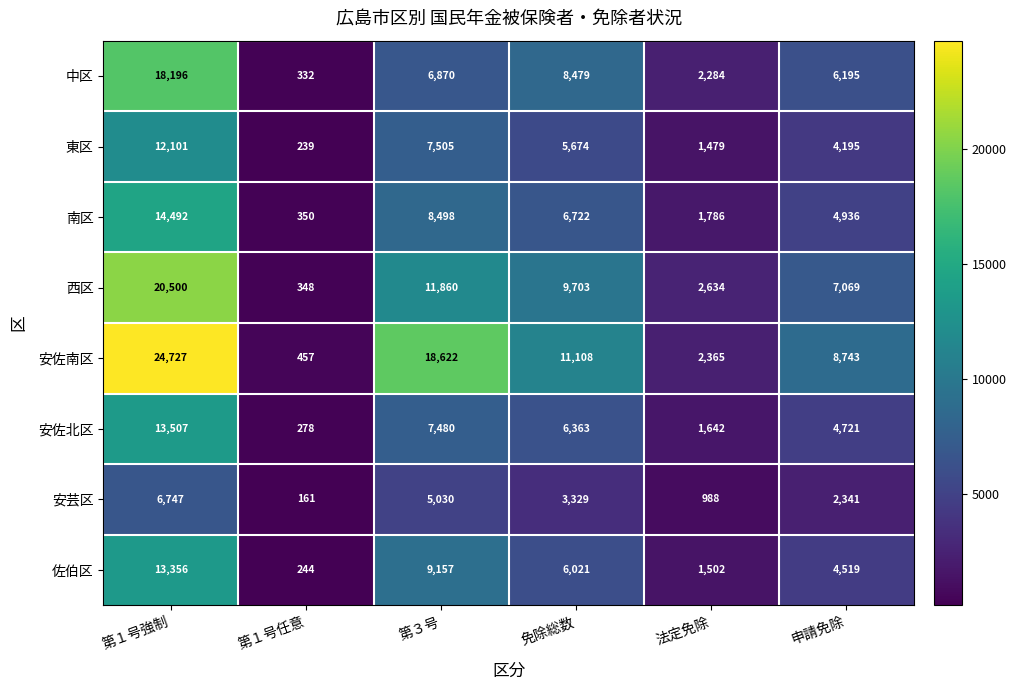

Which series has the widest spread of values?

安佐南区